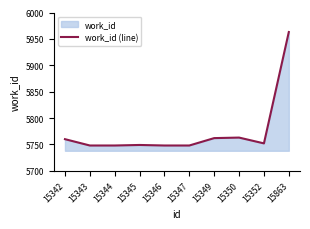

Reading left to right, what are all the values shown in this chart?

15342=5760	15343=5748	15344=5748	15345=5749	15346=5748	15347=5748	15349=5762	15350=5763	15352=5752	15863=5963